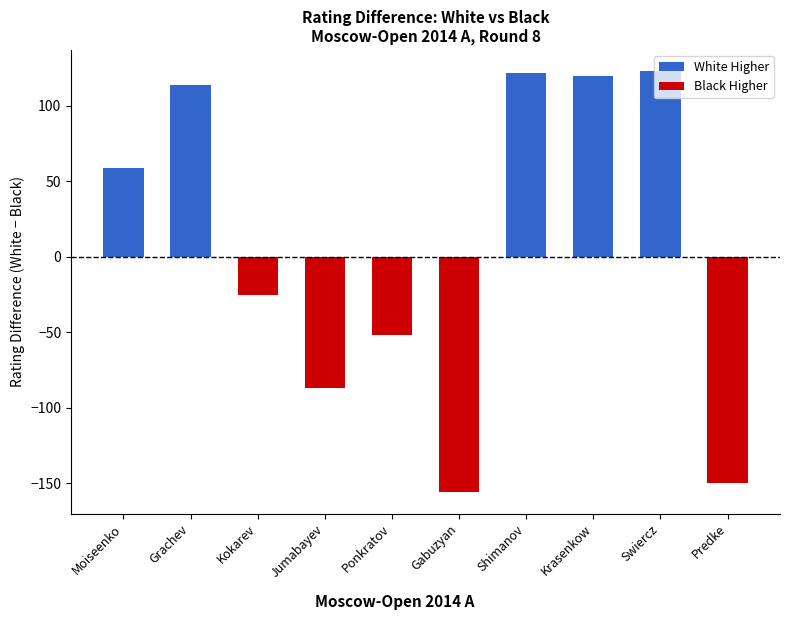

What is the value of the 2nd bar from the left?

114